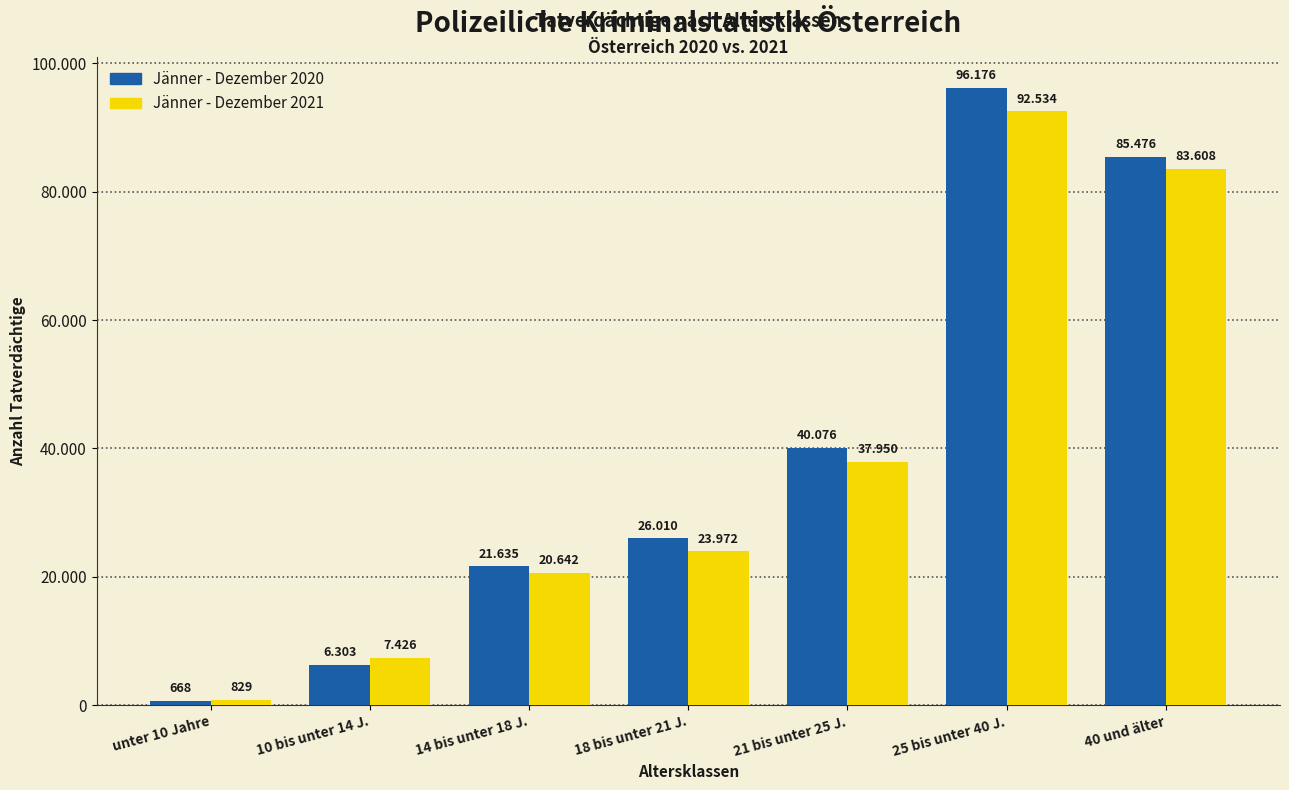

What are all the series names shown in the legend?

Jänner - Dezember 2020, Jänner - Dezember 2021